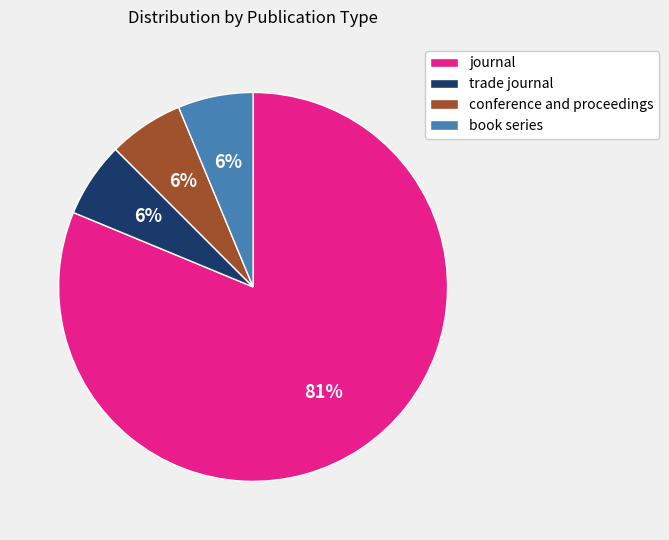

Is it true that trade journal is 6% of the pie?

True